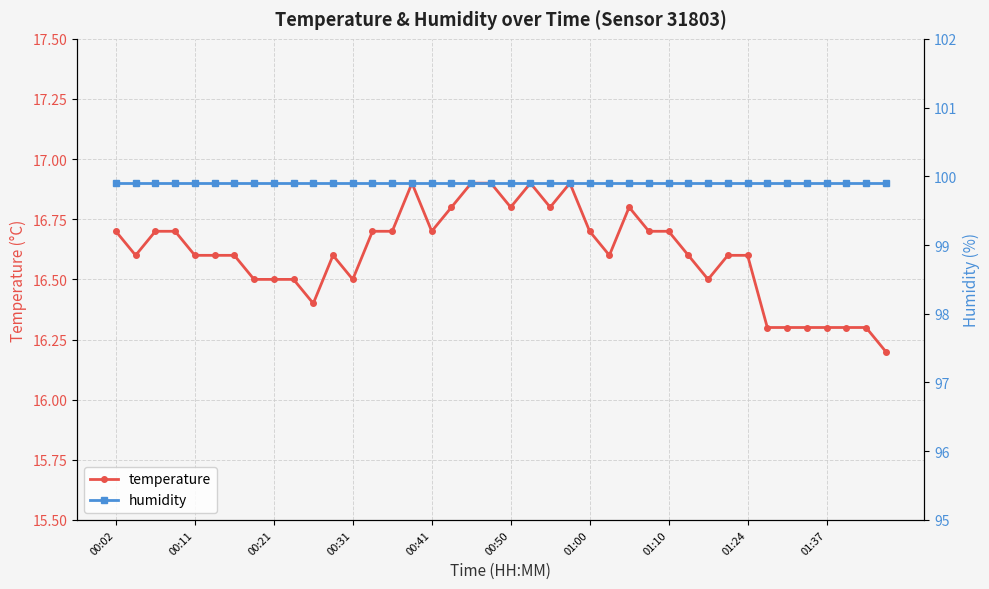

Which category has the lowest value in the temperature series?

39